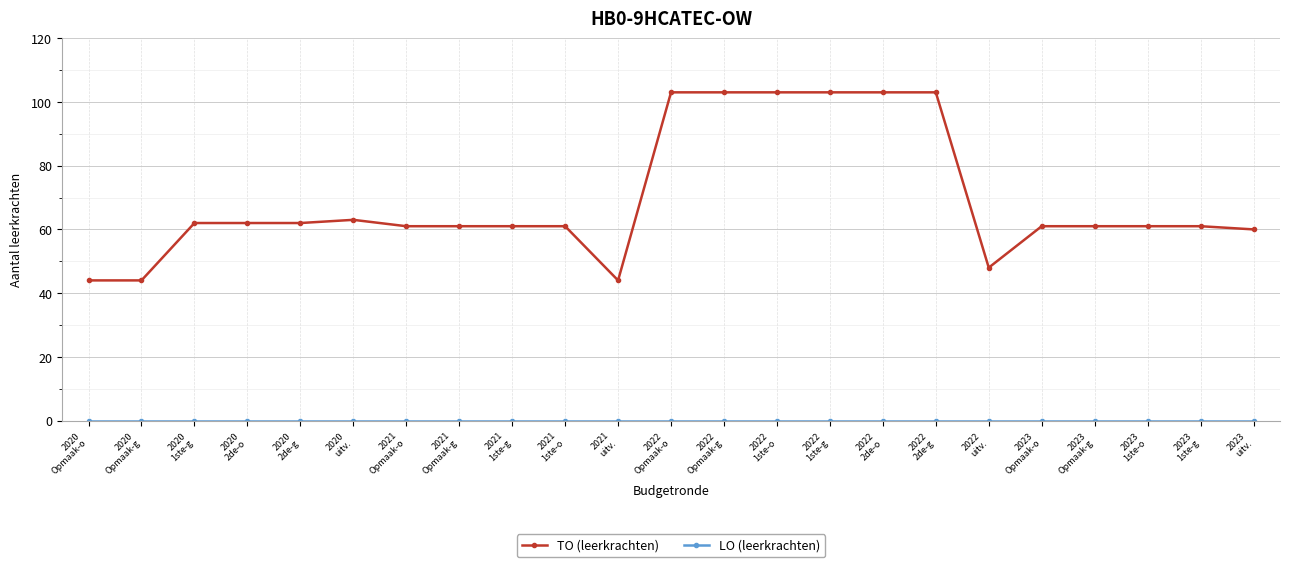

What is the label of the 7th point from the right?

2022
2de-g